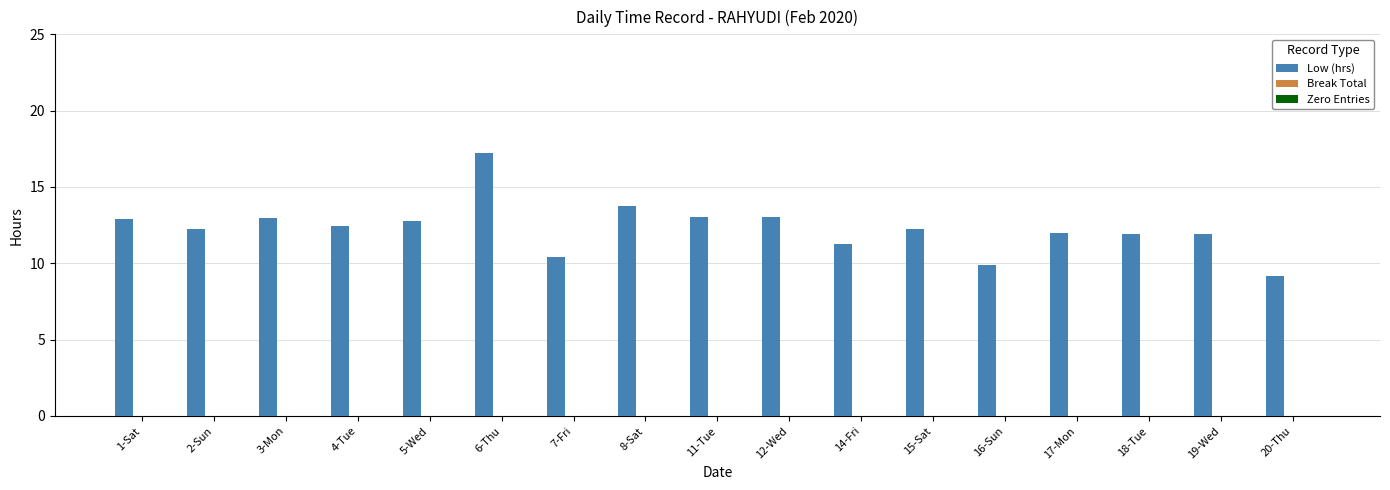

How many data points does each series have?

17